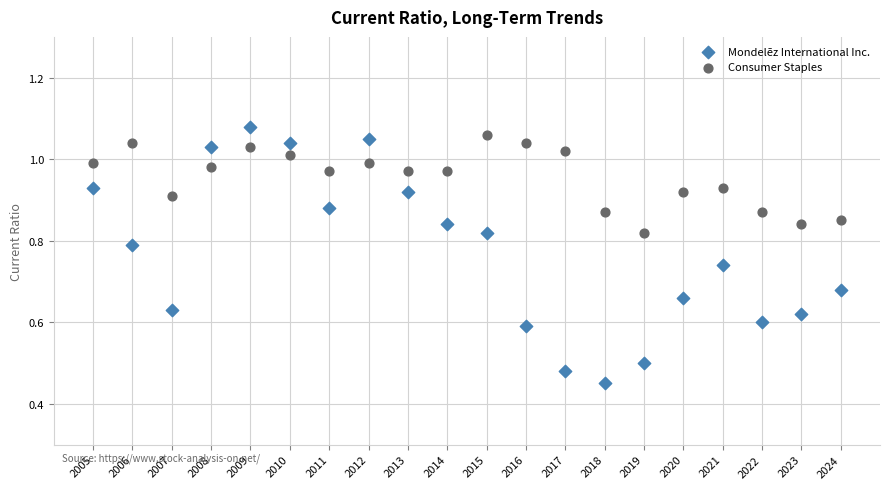

Which series has the widest spread of Y values?

Mondelēz International Inc.